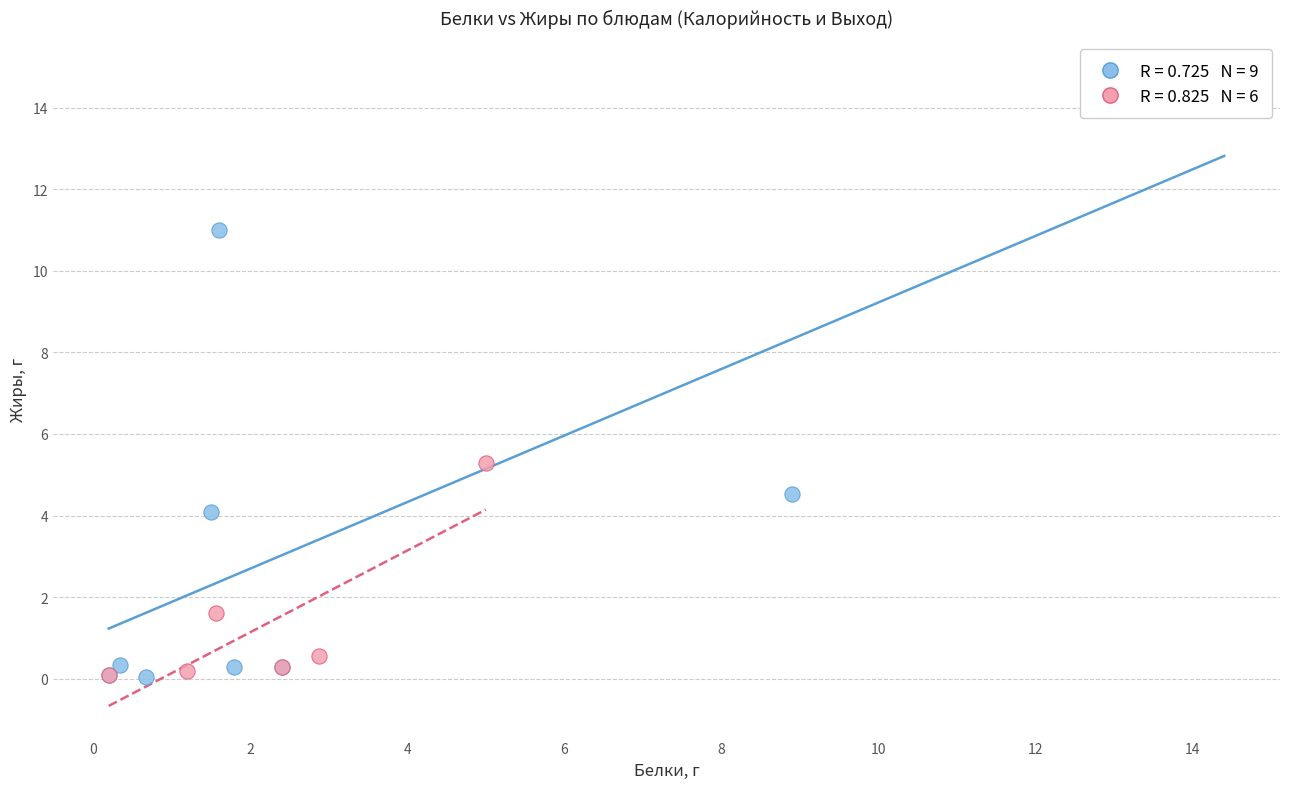

Which series reaches the maximum Y coordinate?

Завтрак / Обед